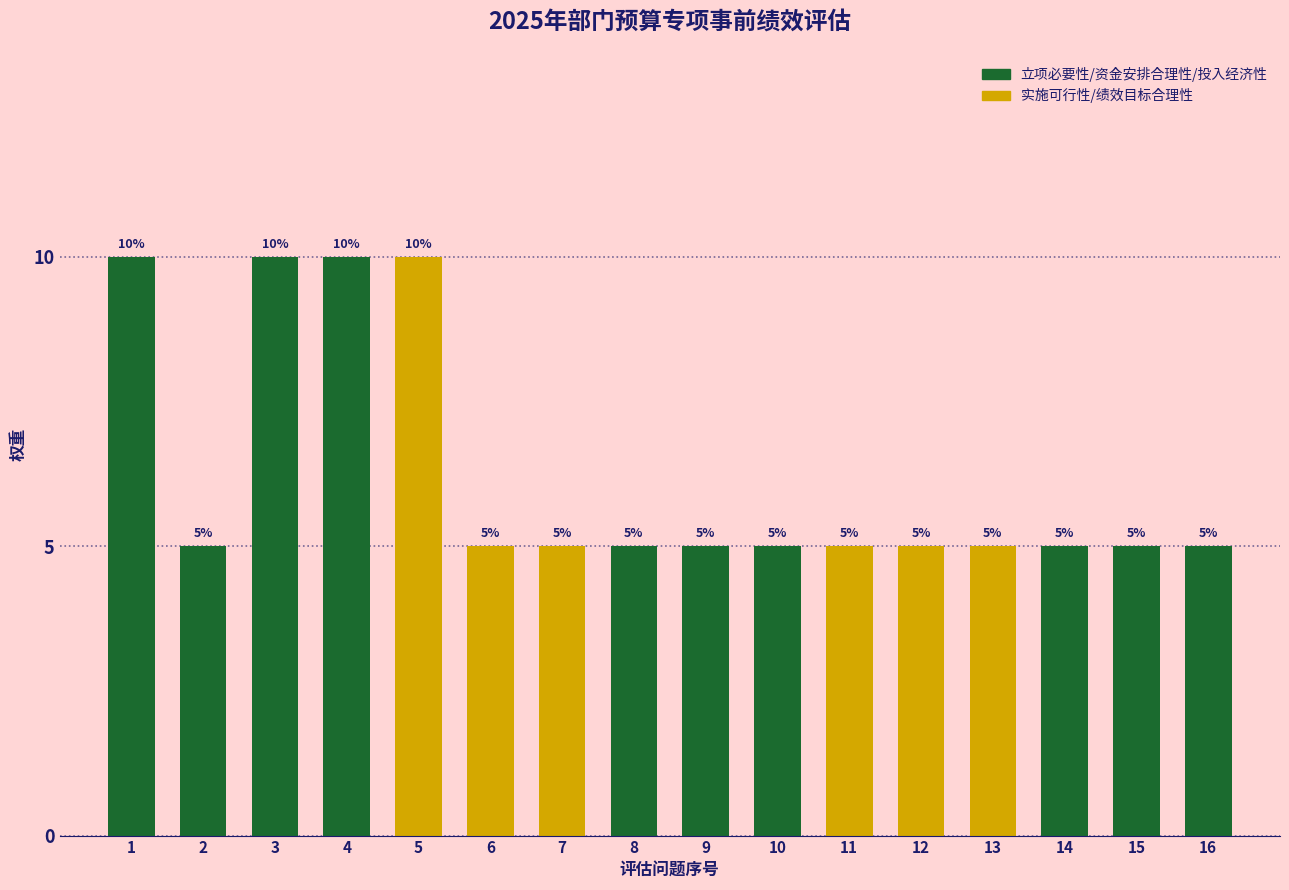

Reading left to right, what are all the values shown in this chart?

1=10	2=5	3=10	4=10	5=10	6=5	7=5	8=5	9=5	10=5	11=5	12=5	13=5	14=5	15=5	16=5